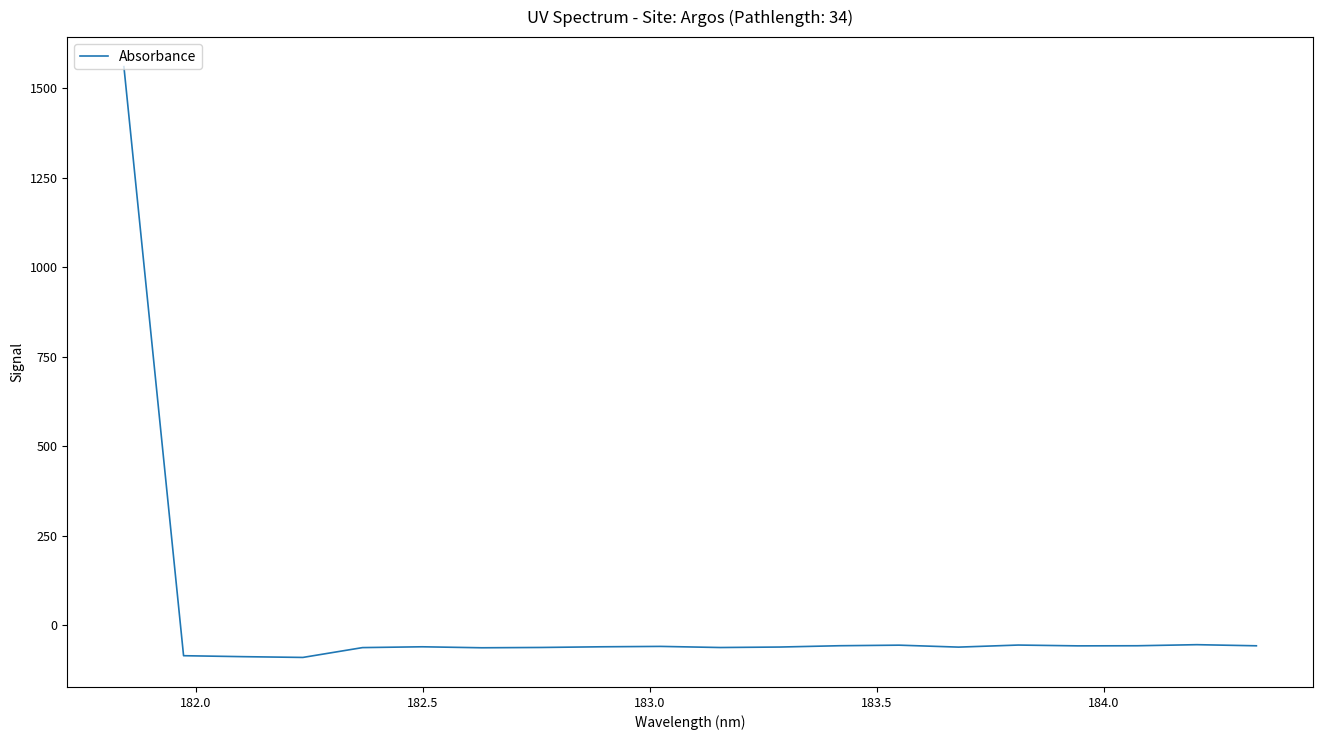

True or false: there are more than 2 points higher than both neighbors.

True